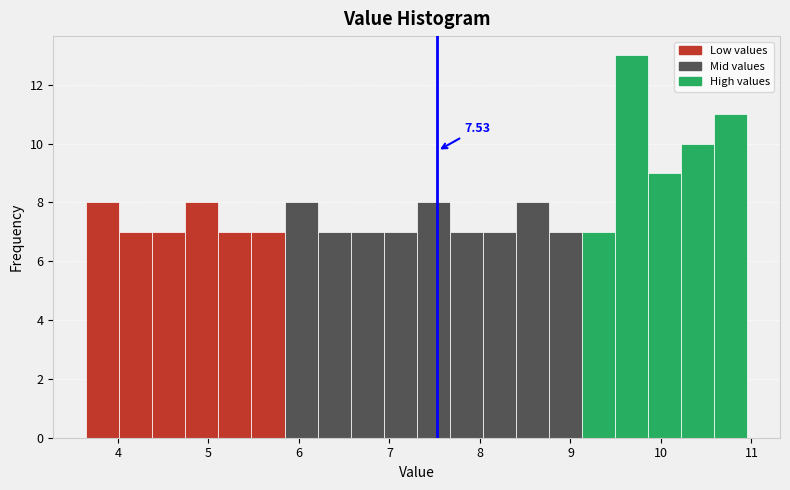

Around what value on the x-axis is the tallest bar? Give the approximate position of its centre, as read against the axis.

9.7